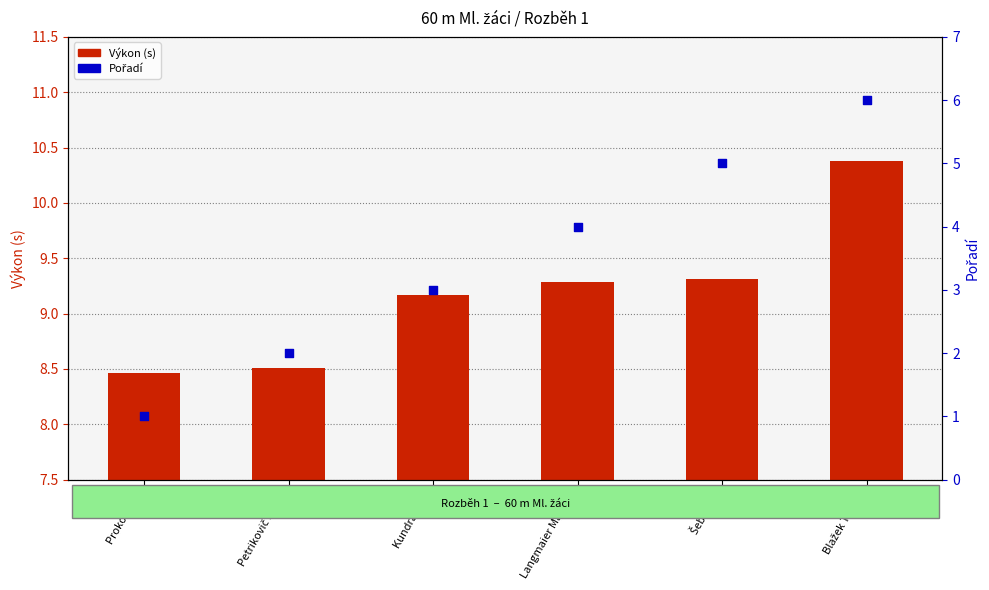

Which series reaches the maximum Y coordinate?

Výkon (s)